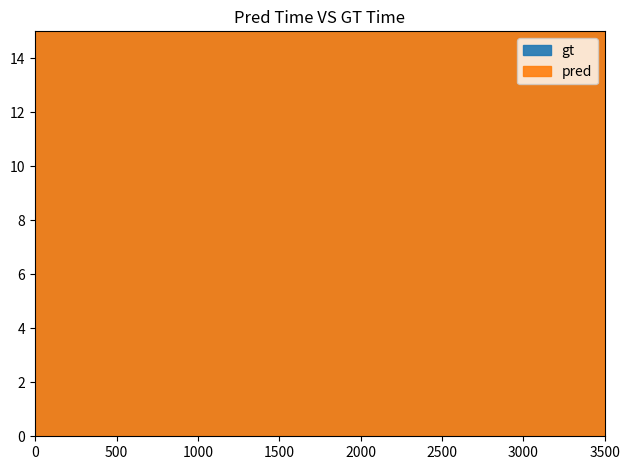

Which category has the highest value in the gt series?

2023